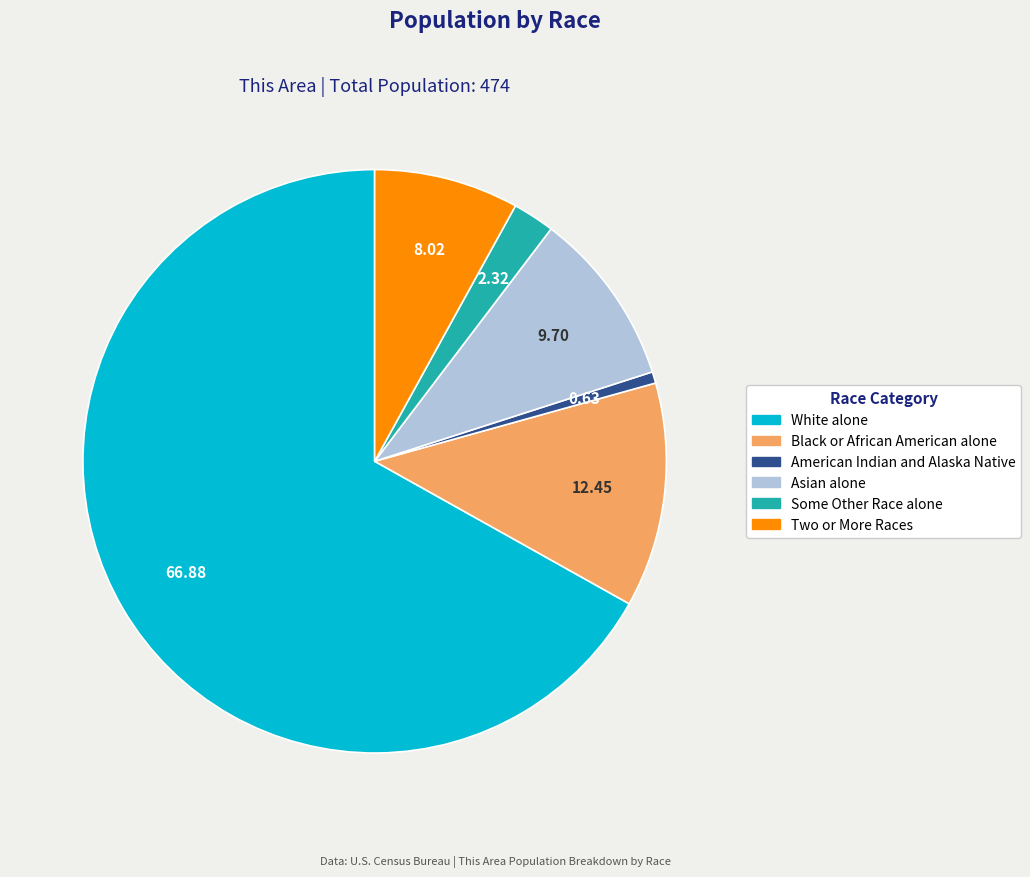

Does any single category account for the majority?

Yes